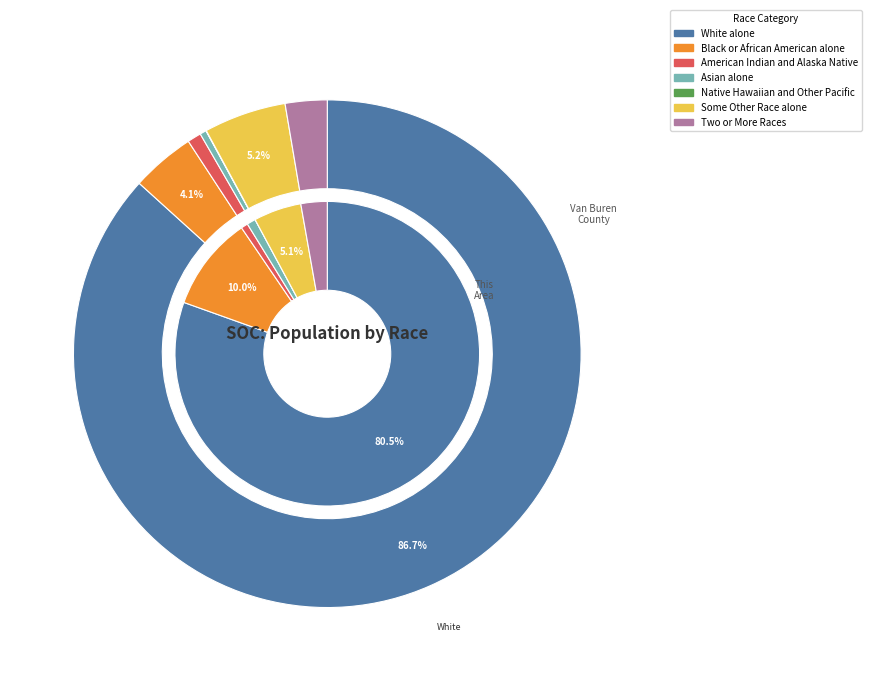

Does White alone account for over 50% of the chart?

Yes